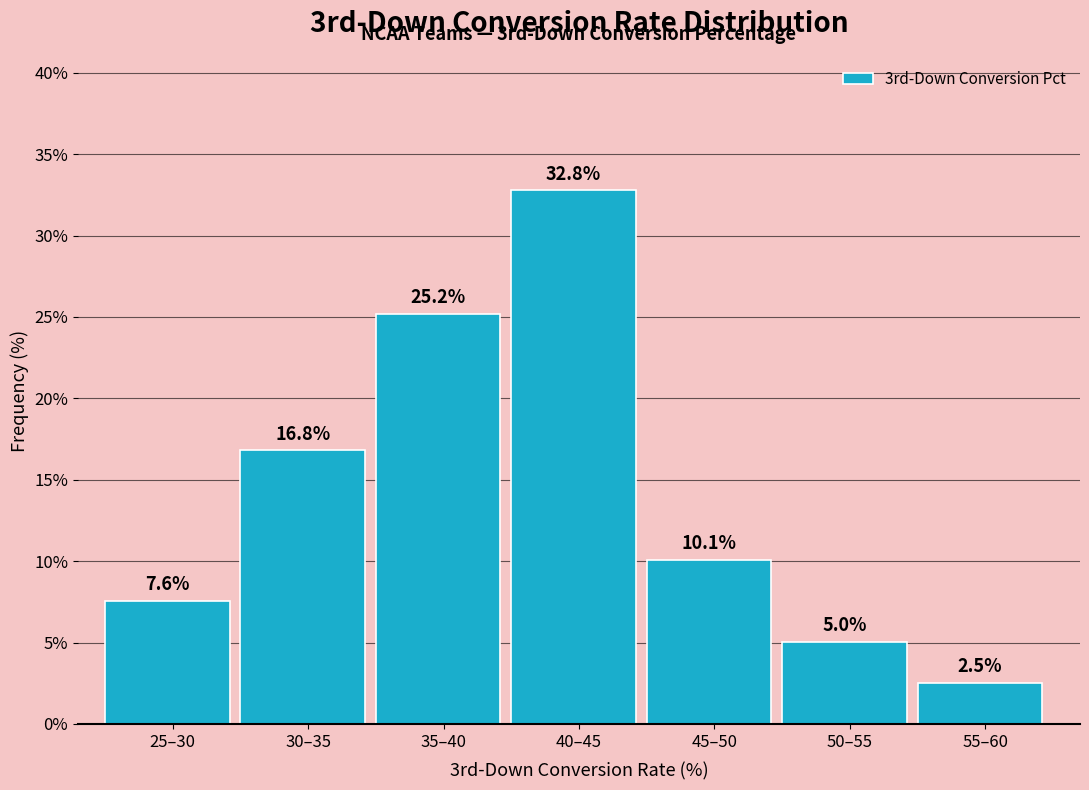

Reading left to right, list all the values displayed in this chart.

25–30=7.6	30–35=16.8	35–40=25.2	40–45=32.8	45–50=10.1	50–55=5.0	55–60=2.5